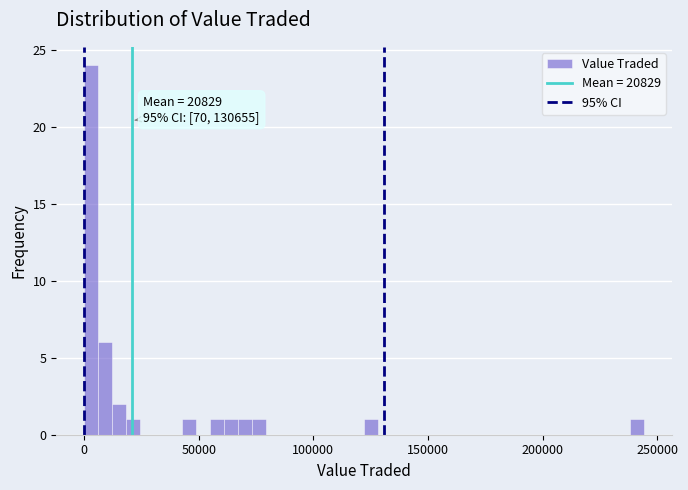

Around what value on the x-axis is the tallest bar? Give the approximate position of its centre, as read against the axis.

5000